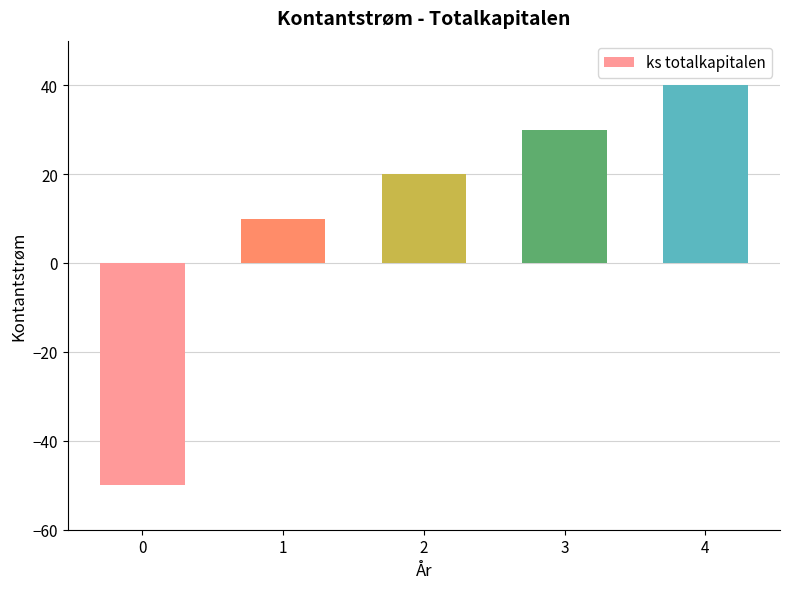

Reading left to right, extract all data points from this chart.

0=-50	1=10	2=20	3=30	4=40